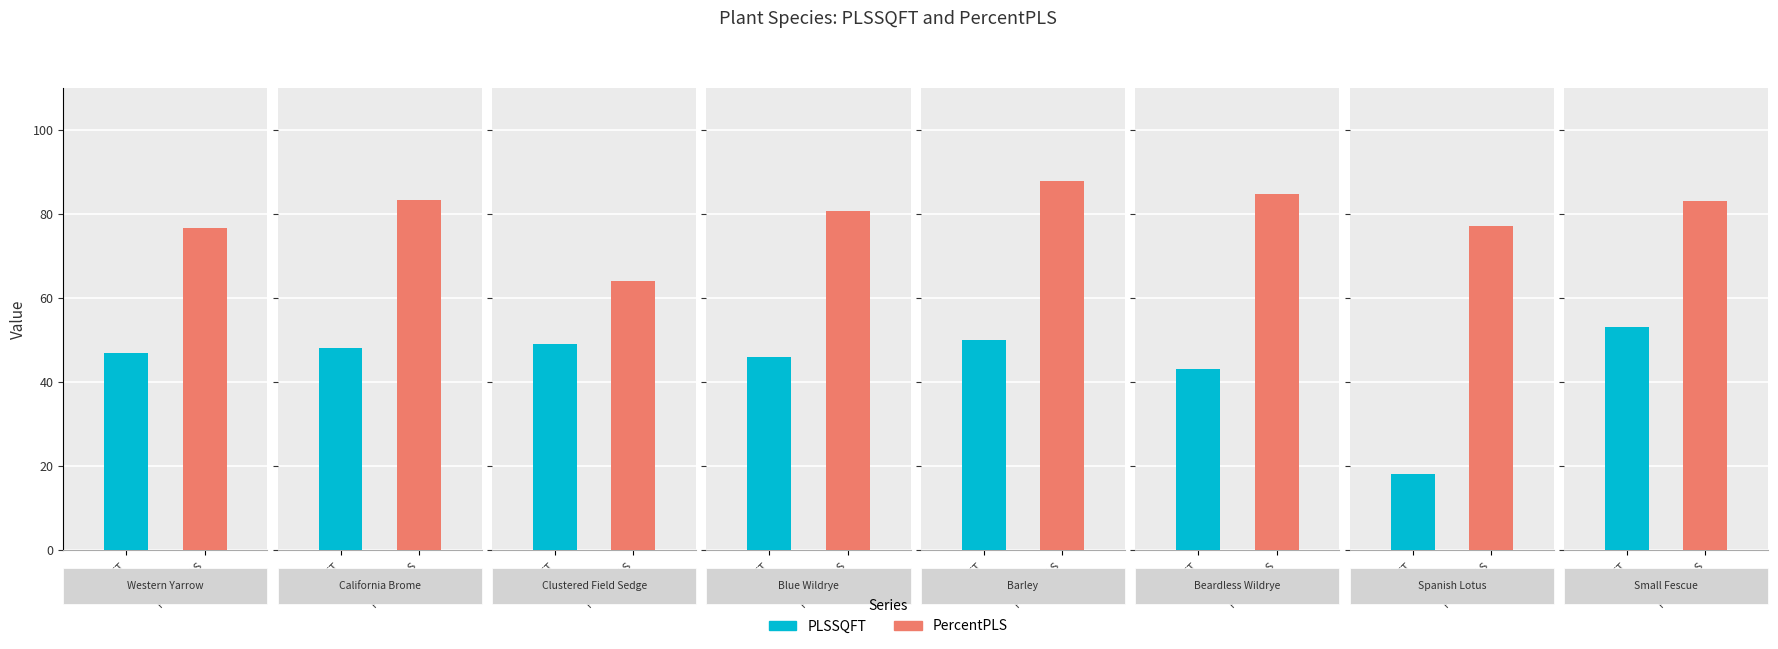

What is the approximate value of PLSSQFT at Small Fescue?

53.0